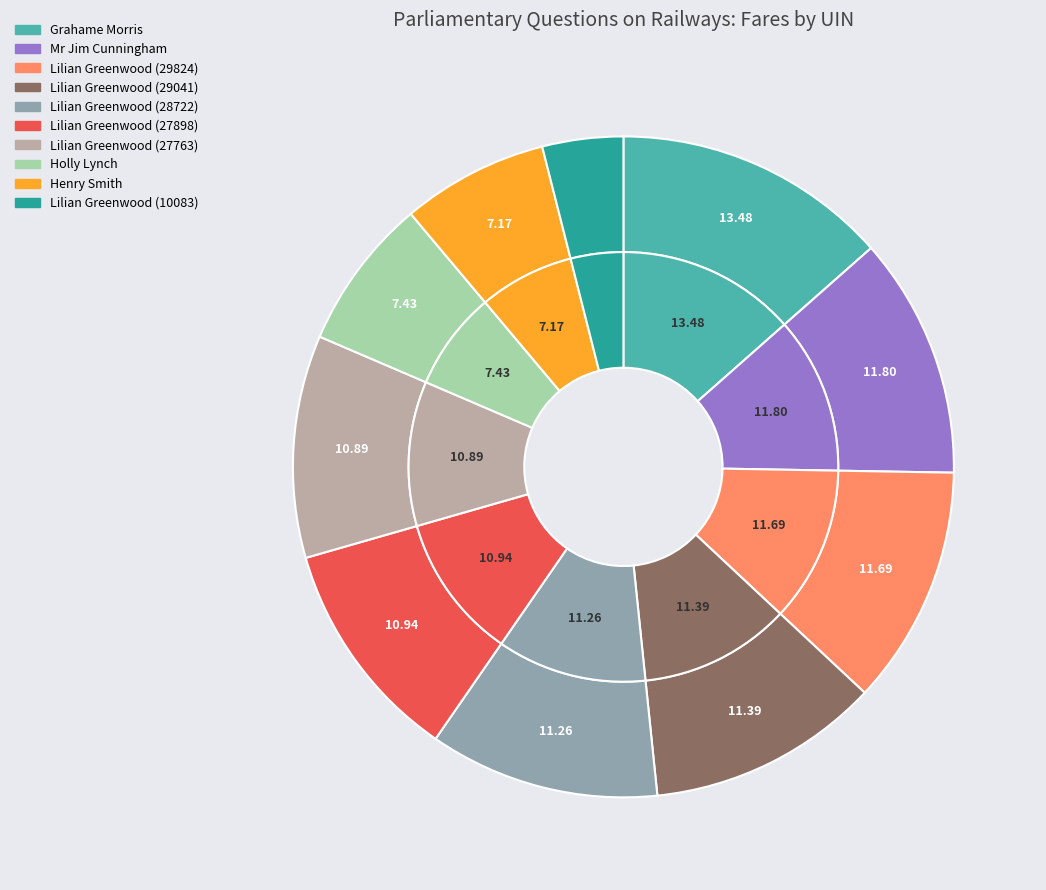

The Henry Smith slice represents 7% of the pie. True or false?

True